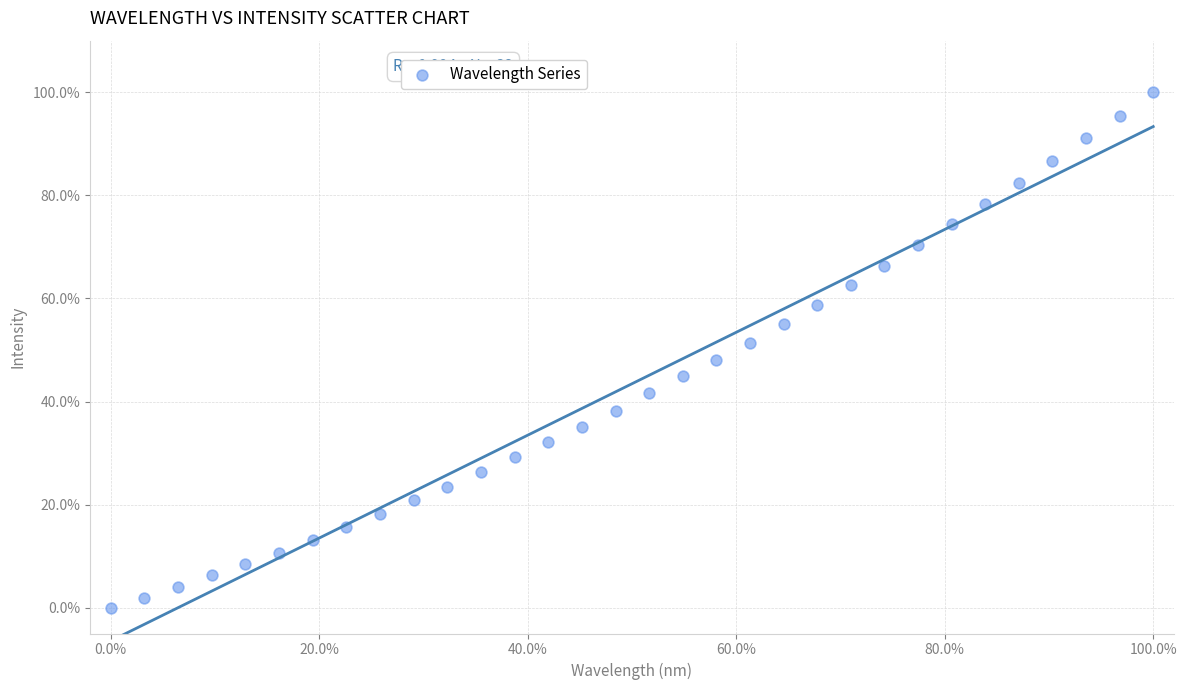

What is the range of X values (max minus min)?

100.0